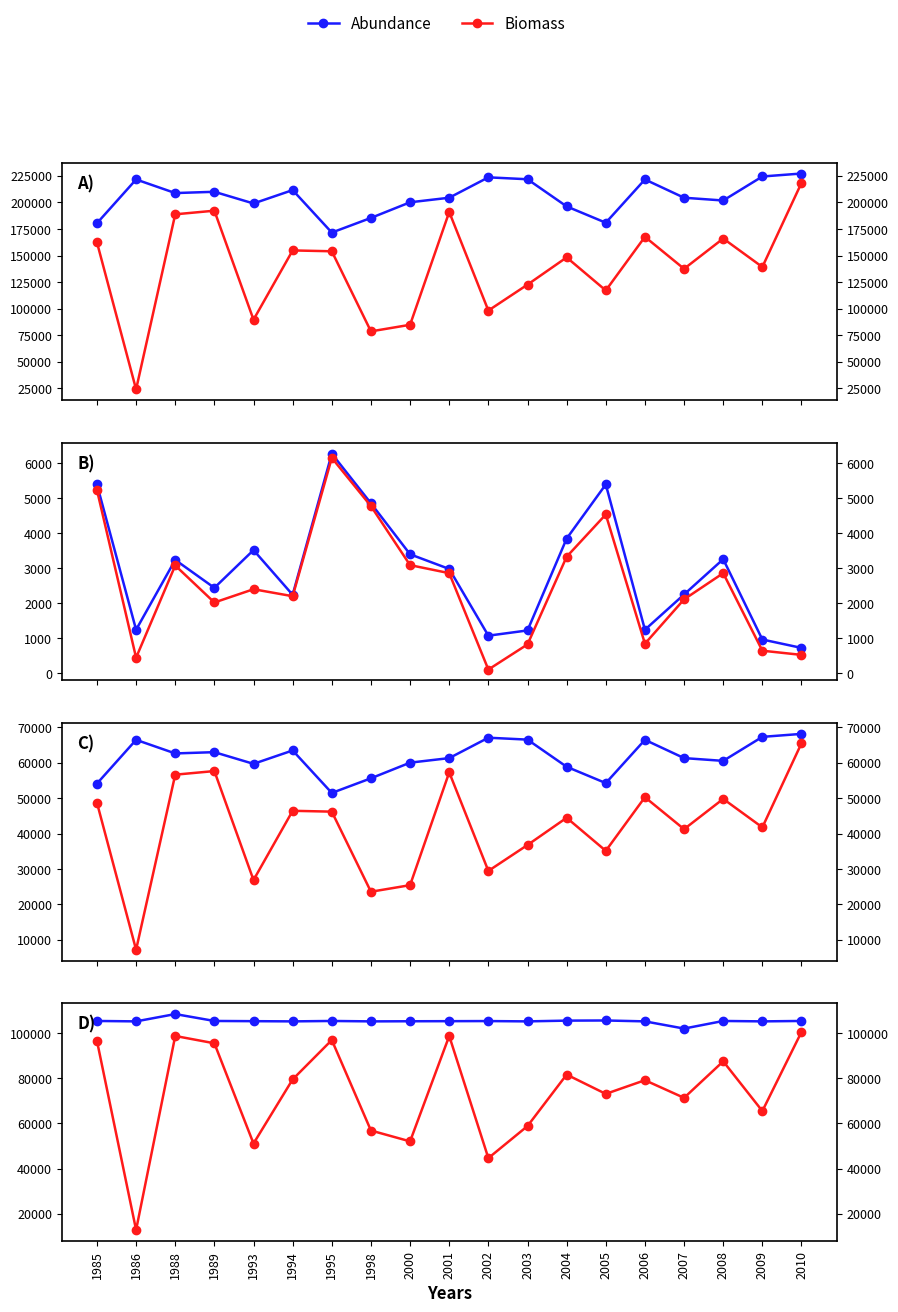

Is it true that Abundance equals 105300.0 at 1998?

True